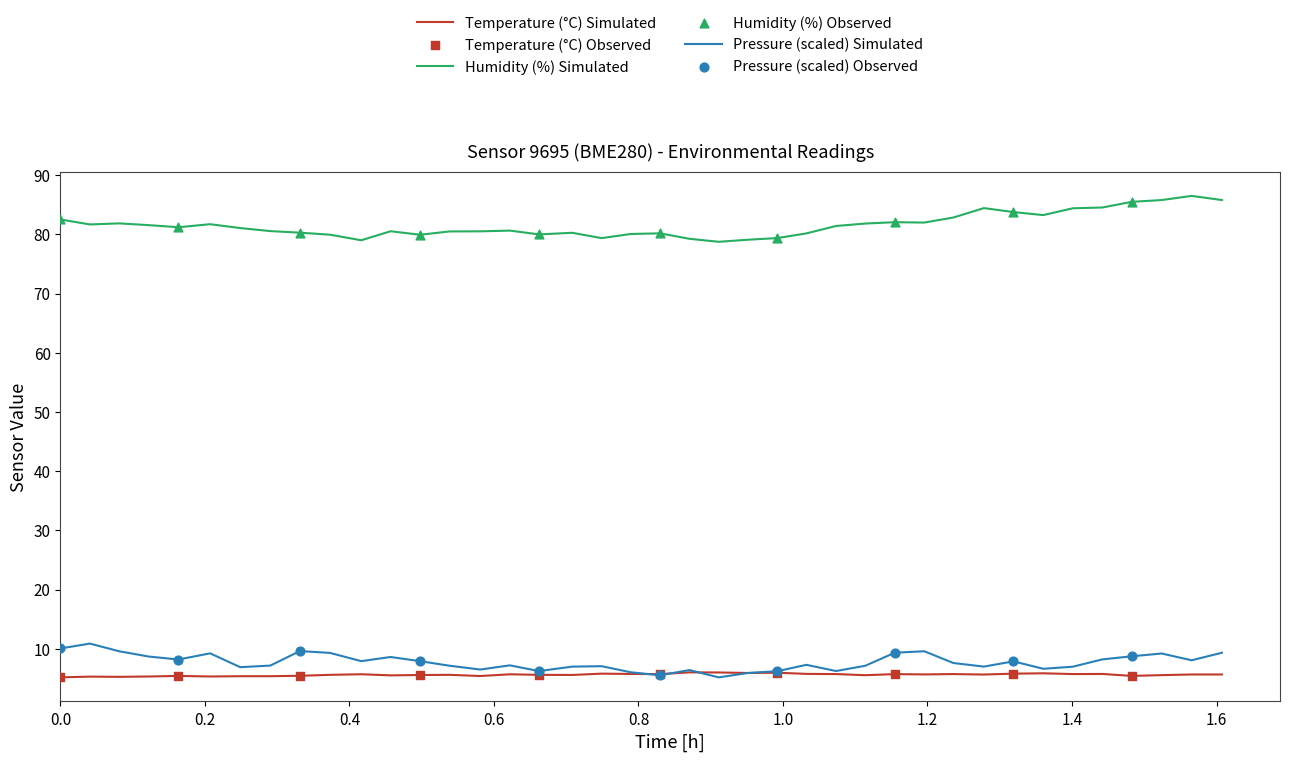

Which series has the largest total across all categories?

Humidity (%) Simulated